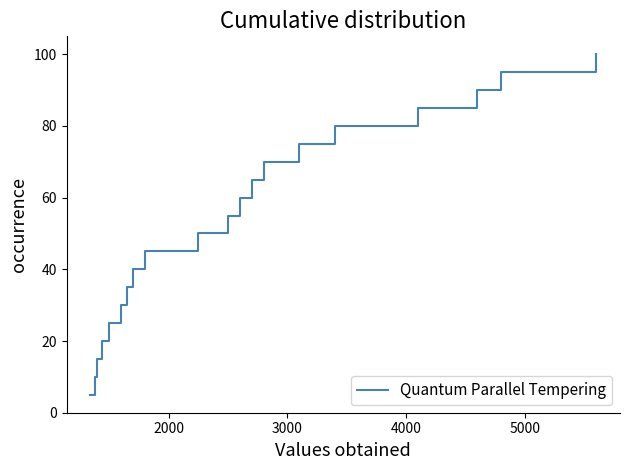

What is the maximum value shown in the chart?

100.0